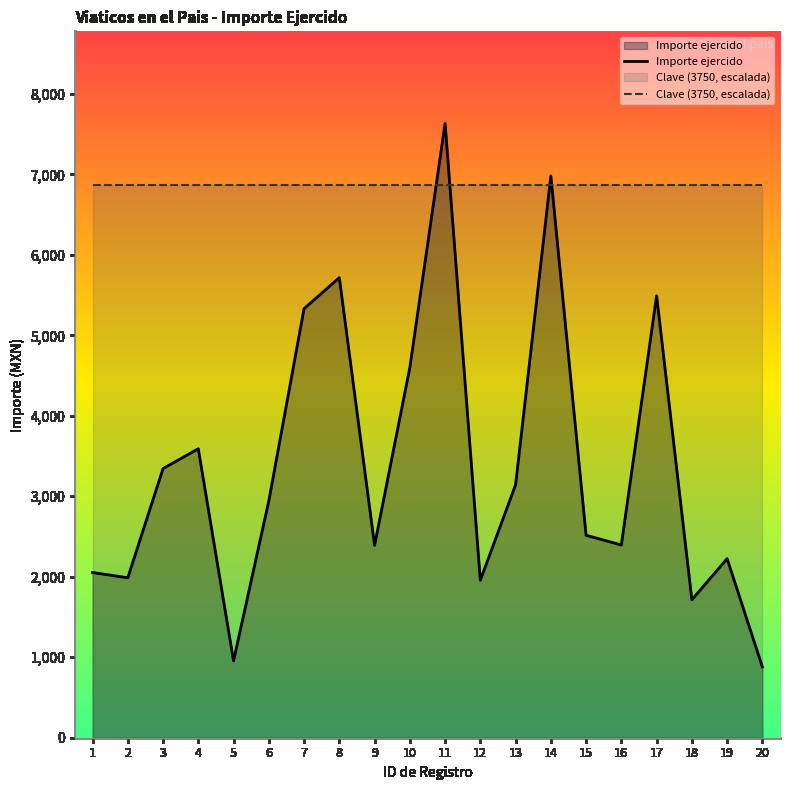

Where is Importe ejercido nearest to the value 4256?

10